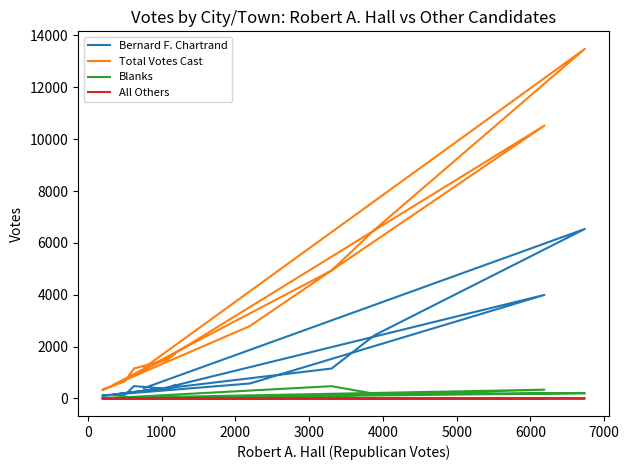

What is the label of the 4th point from the left?

2000